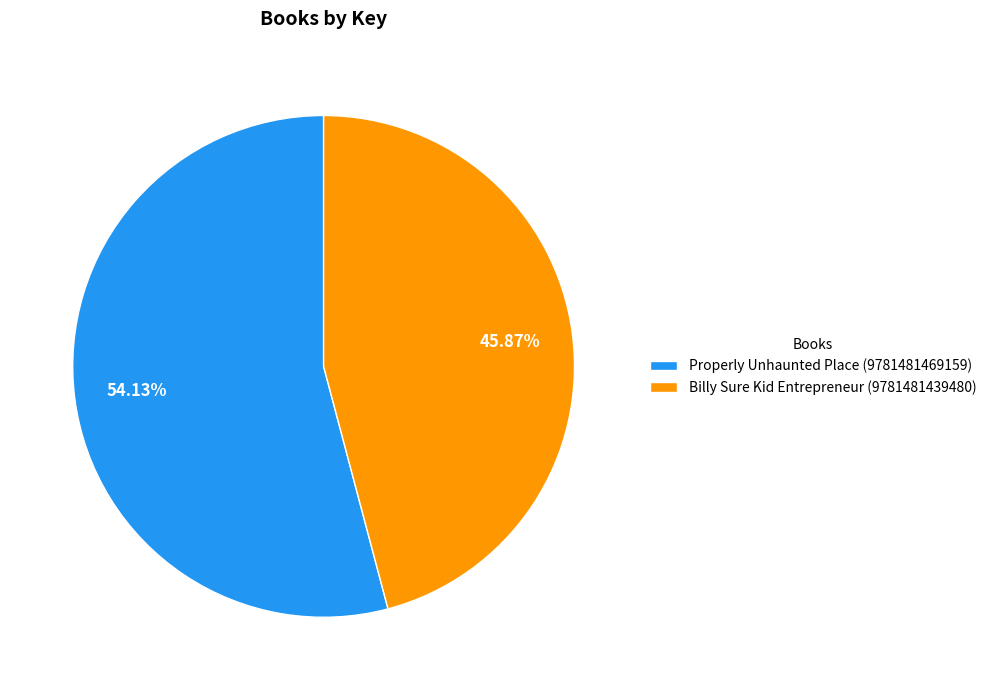

Which category has the smallest portion of the pie?

Billy Sure Kid Entrepreneur (9781481439480)